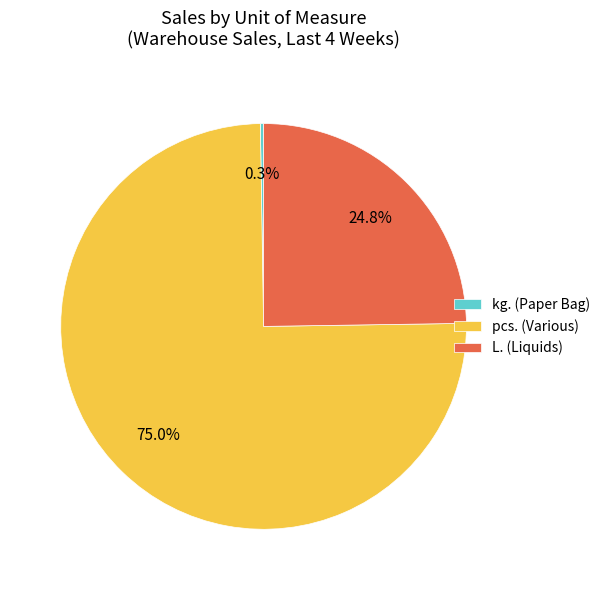

Is the sum of pcs. (Various) and L. (Liquids) greater than half?

Yes